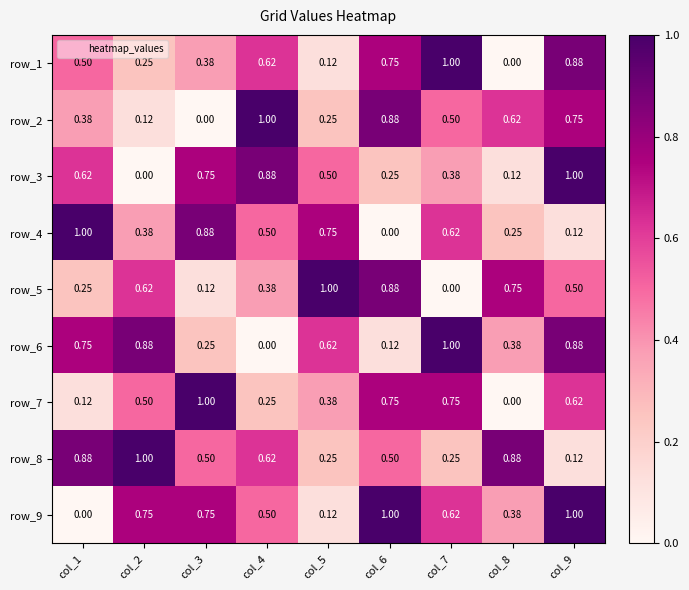

At which label does row_8 reach its minimum?

col_9